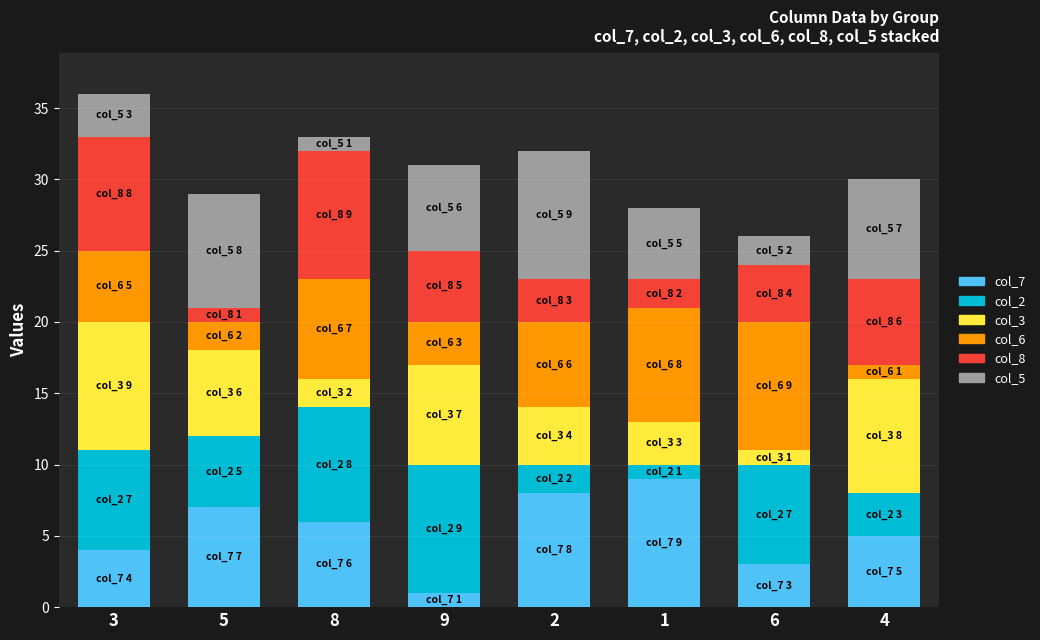

True or false: col_7 has a value of 7 at 5.

True